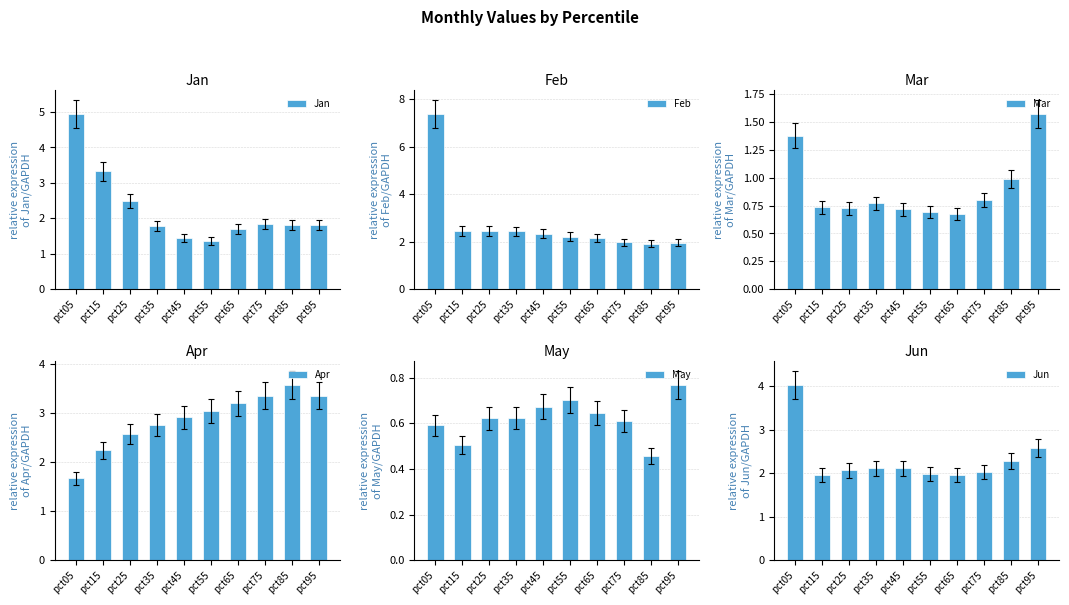

Reading left to right, transcribe all the data shown in this chart.

Jan: pct05=5.0	pct15=3.3	pct25=2.5	pct35=1.8	pct45=1.4	pct55=1.4	pct65=1.7	pct75=1.8	pct85=1.8	pct95=1.8
Feb: pct05=7.4	pct15=2.4	pct25=2.4	pct35=2.4	pct45=2.3	pct55=2.2	pct65=2.1	pct75=2.0	pct85=1.9	pct95=2.0
Mar: pct05=1.4	pct15=0.7	pct25=0.7	pct35=0.8	pct45=0.7	pct55=0.7	pct65=0.7	pct75=0.8	pct85=1.0	pct95=1.6
Apr: pct05=1.7	pct15=2.2	pct25=2.6	pct35=2.8	pct45=2.9	pct55=3.0	pct65=3.2	pct75=3.3	pct85=3.6	pct95=3.3
May: pct05=0.6	pct15=0.5	pct25=0.6	pct35=0.6	pct45=0.7	pct55=0.7	pct65=0.6	pct75=0.6	pct85=0.5	pct95=0.8
Jun: pct05=4.0	pct15=2.0	pct25=2.1	pct35=2.1	pct45=2.1	pct55=2.0	pct65=2.0	pct75=2.0	pct85=2.3	pct95=2.6